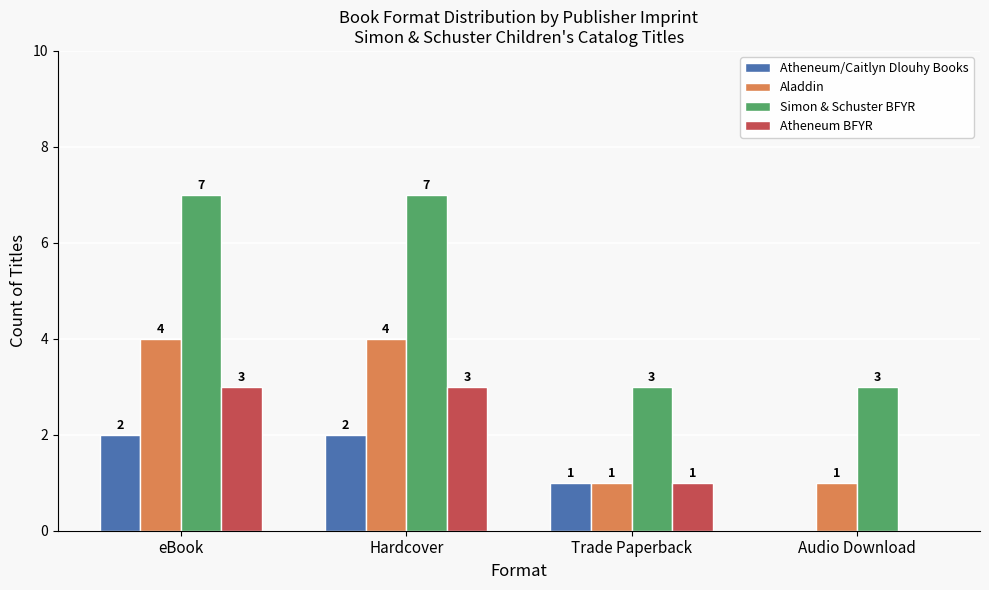

What is the maximum value shown in the chart?

7